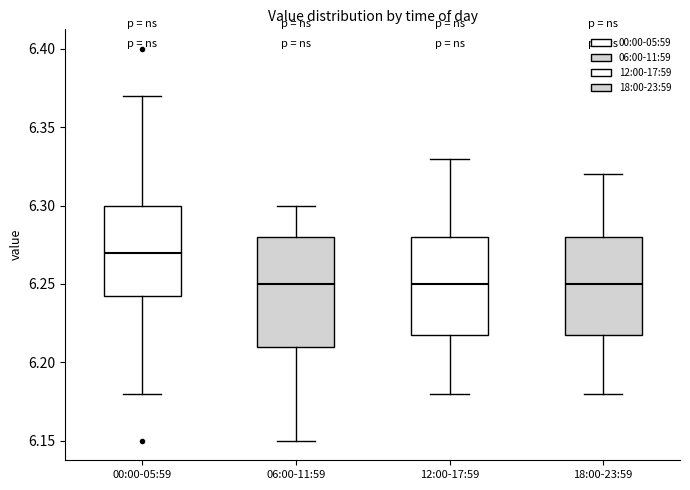

Comparing the boxes themselves (not the whiskers), which one is the tallest?

06:00-11:59